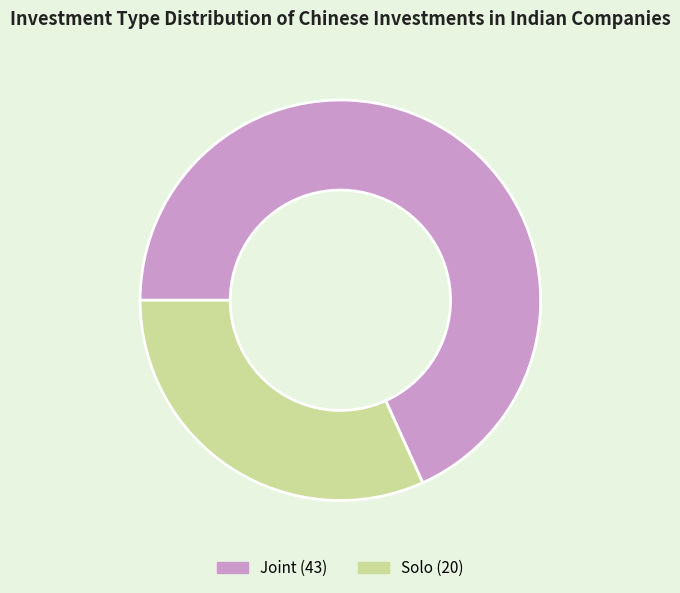

Do Joint and Solo together represent more than half of the pie?

Yes